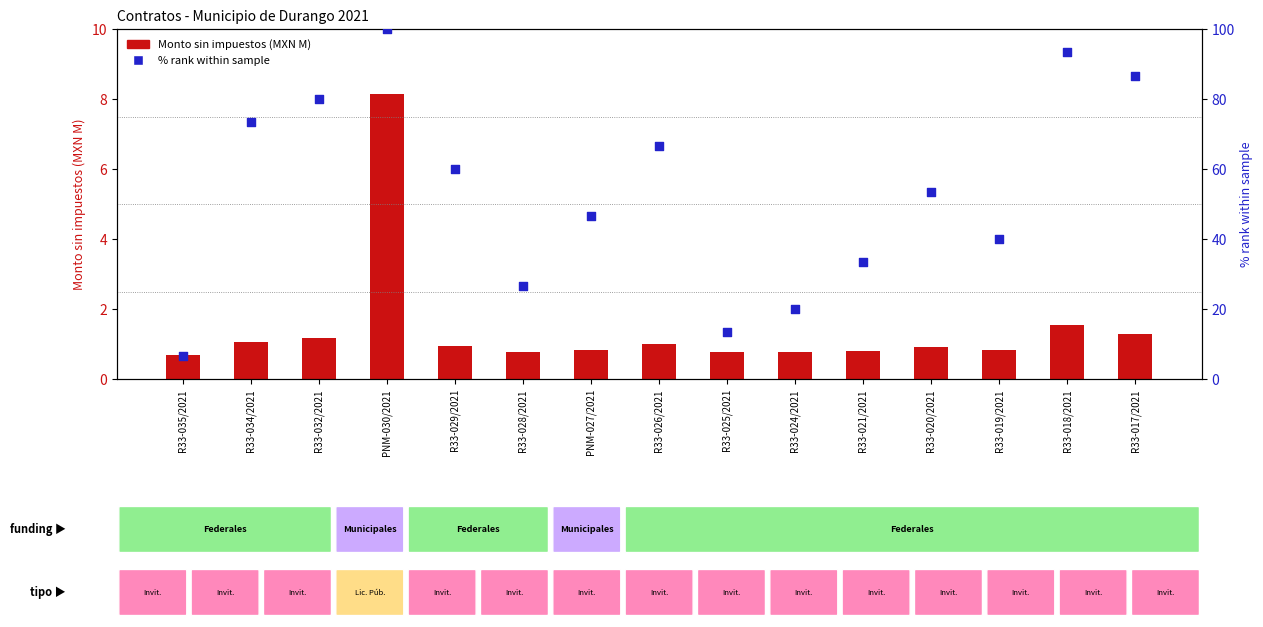

What is the total value across all series at PNM-030/2021?

108.2